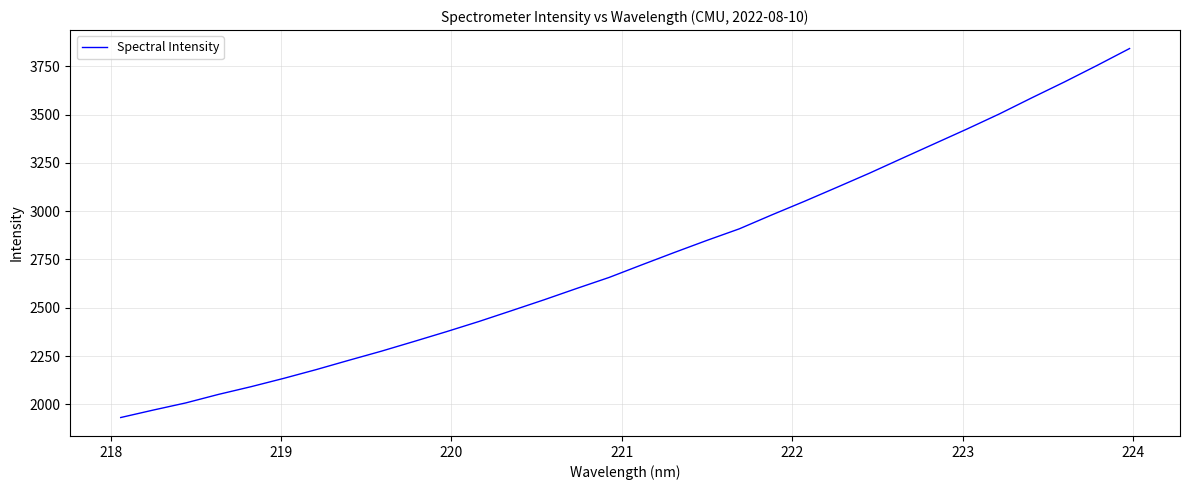

What is the maximum value shown in the chart?

3841.9